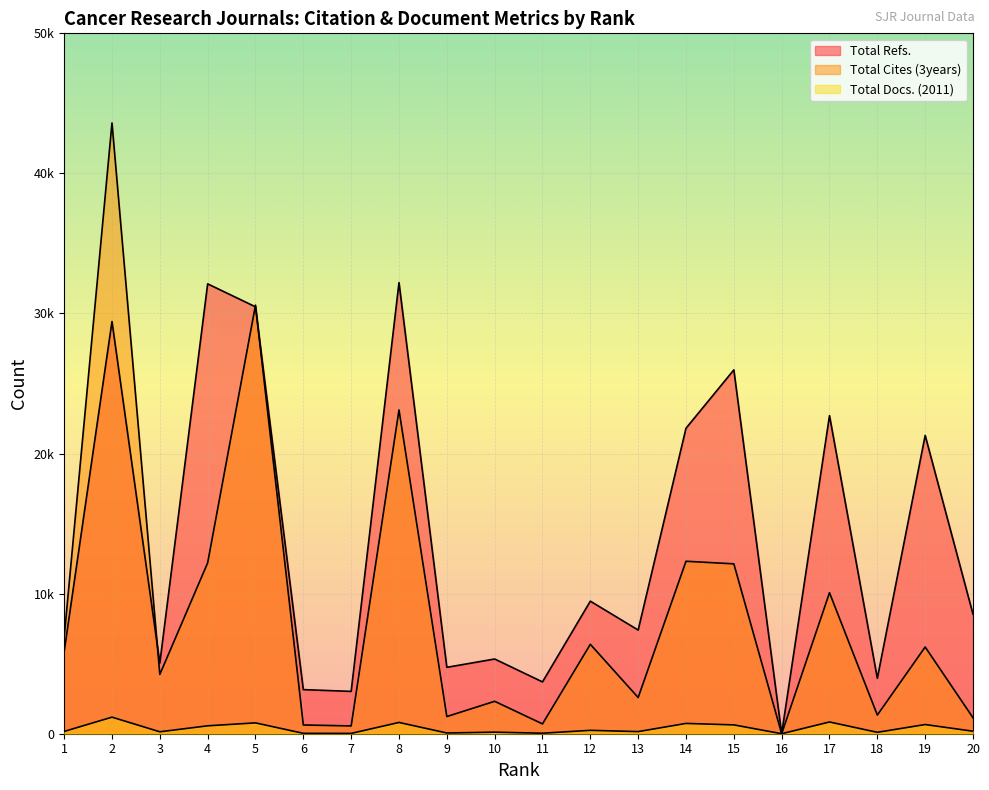

Rank the series by their maximum value, from lowest to highest.

Total Docs. (2011), Total Refs., Total Cites (3years)